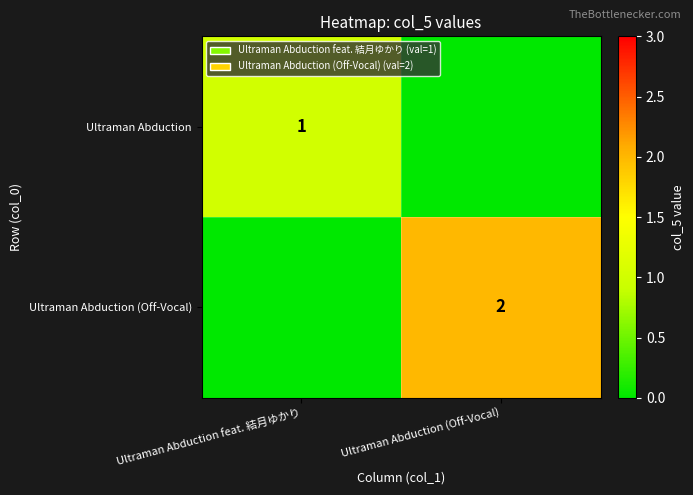

The value of Ultraman Abduction at Ultraman Abduction feat. 結月ゆかり is 1. True or false?

True